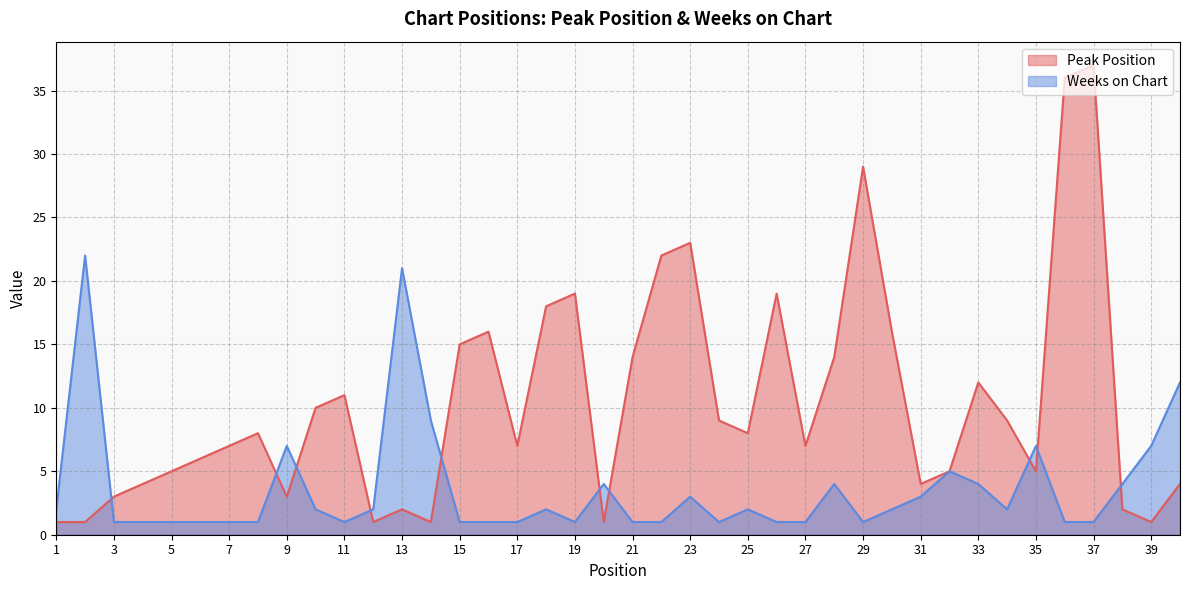

Between which two adjacent categories do Weeks on Chart and Peak Position first intersect?

2 and 3